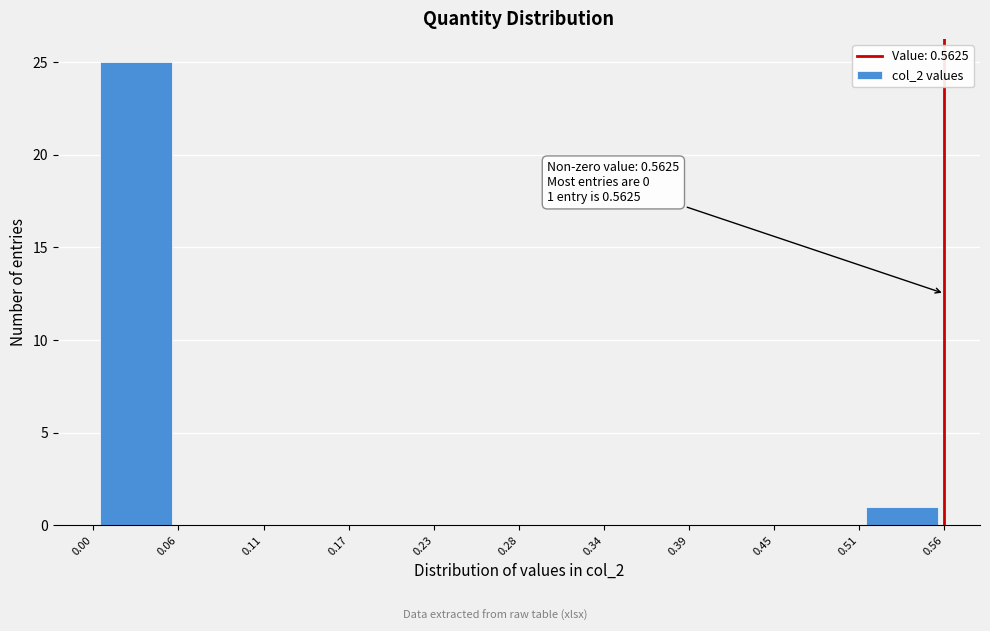

Which range on the x-axis has the tallest bar?

0.00 to 0.06